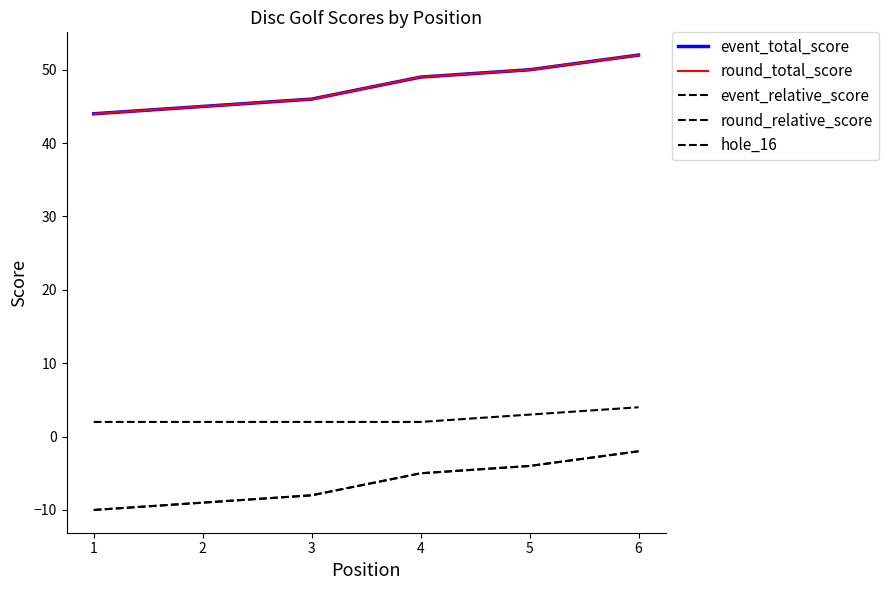

Does the chart have visible grid lines?

No